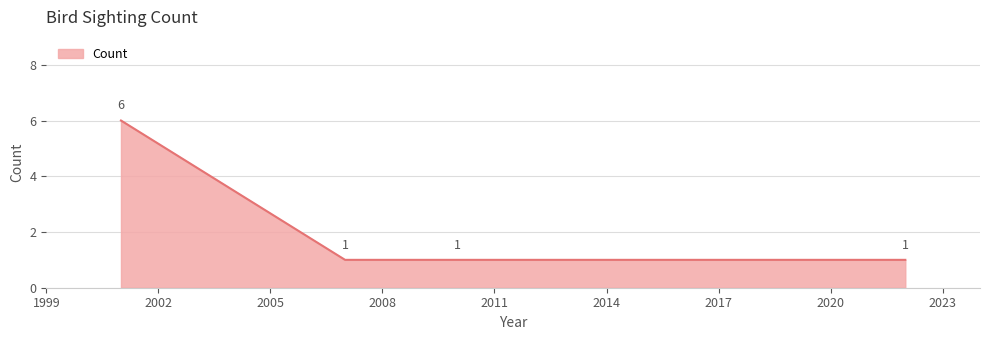

How many lines are shown in the chart?

1